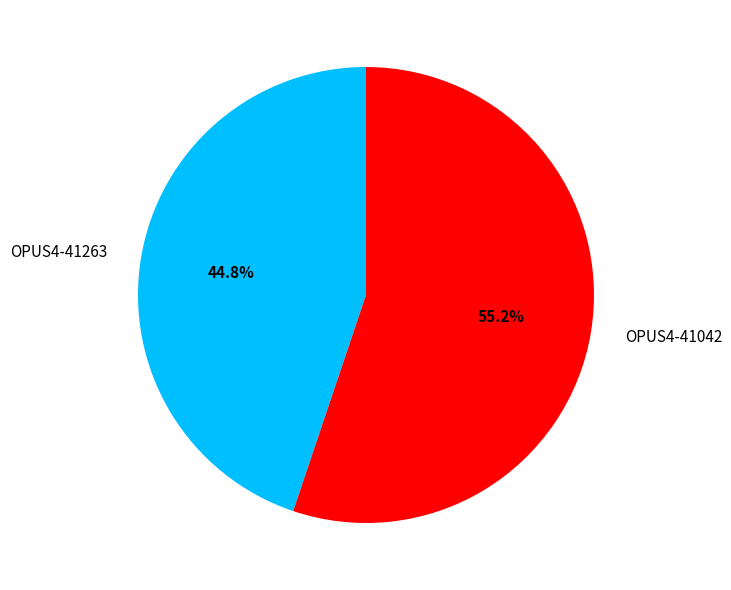

Rank the categories by value from highest to lowest.

OPUS4-41042, OPUS4-41263